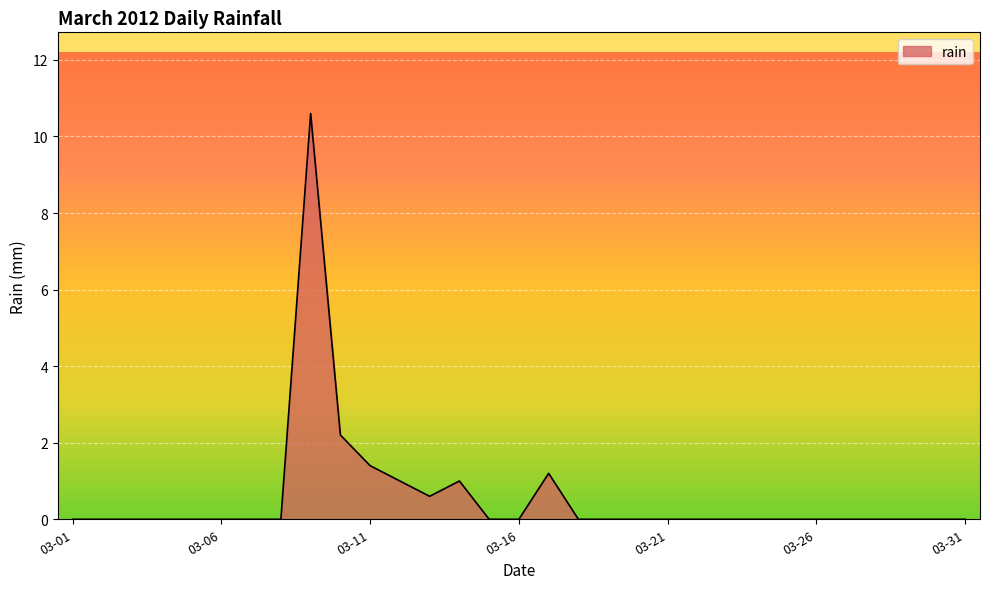

What is the maximum value shown in the chart?

10.6